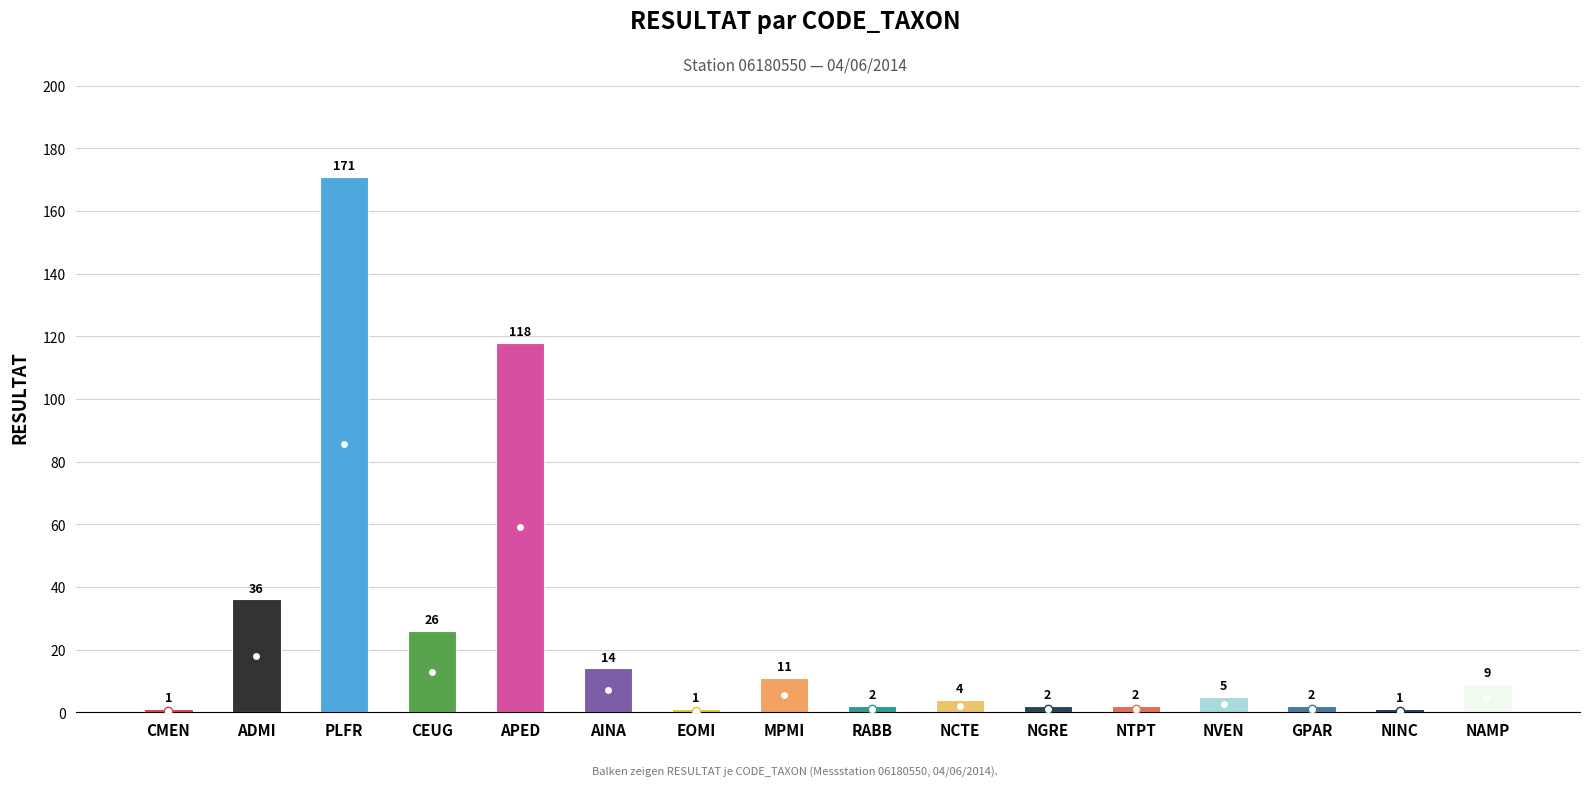

Reading left to right, transcribe all the data shown in this chart.

CMEN=1	ADMI=36	PLFR=171	CEUG=26	APED=118	AINA=14	EOMI=1	MPMI=11	RABB=2	NCTE=4	NGRE=2	NTPT=2	NVEN=5	GPAR=2	NINC=1	NAMP=9